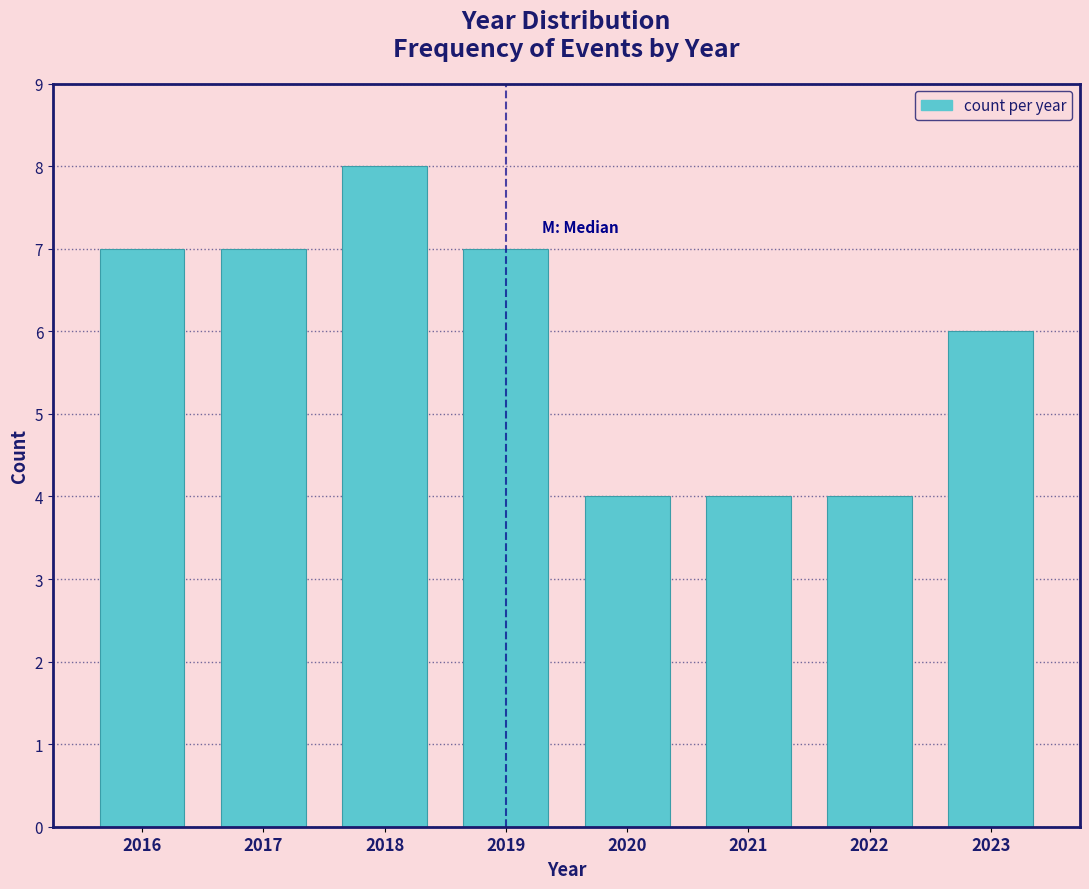

Reading left to right, transcribe this chart: for each bar, give the range it covers on the x-axis and its height. The values are not printed on the chart, so give them approximately, as read against the axis.

2015.5 to 2016.5: 7
2016.5 to 2017.5: 7
2017.5 to 2018.5: 8
2018.5 to 2019.5: 7
2019.5 to 2020.5: 4
2020.5 to 2021.5: 4
2021.5 to 2022.5: 4
2022.5 to 2023.5: 6